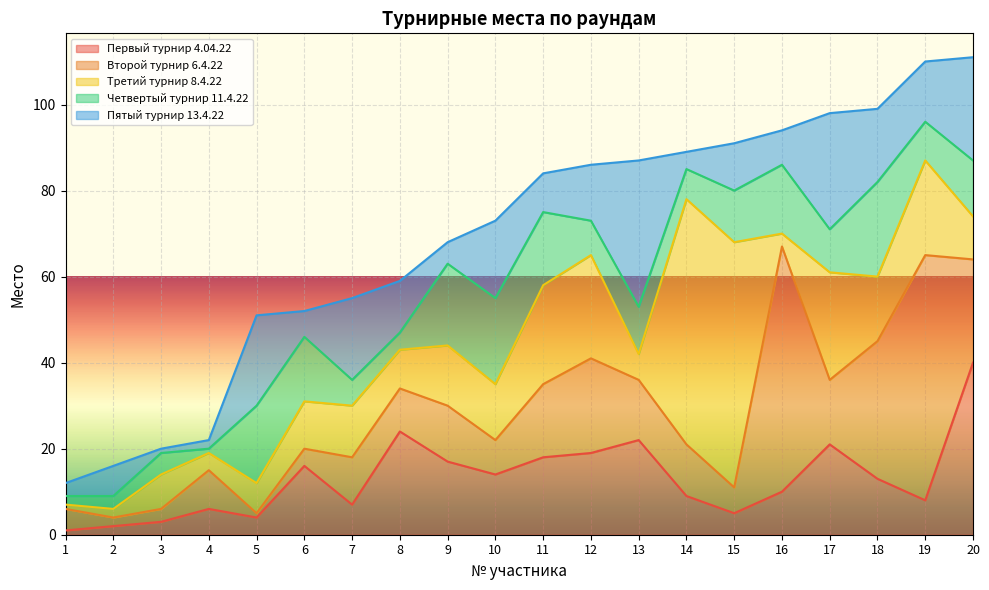

Which series has the largest total across all categories?

Третий турнир 8.4.22